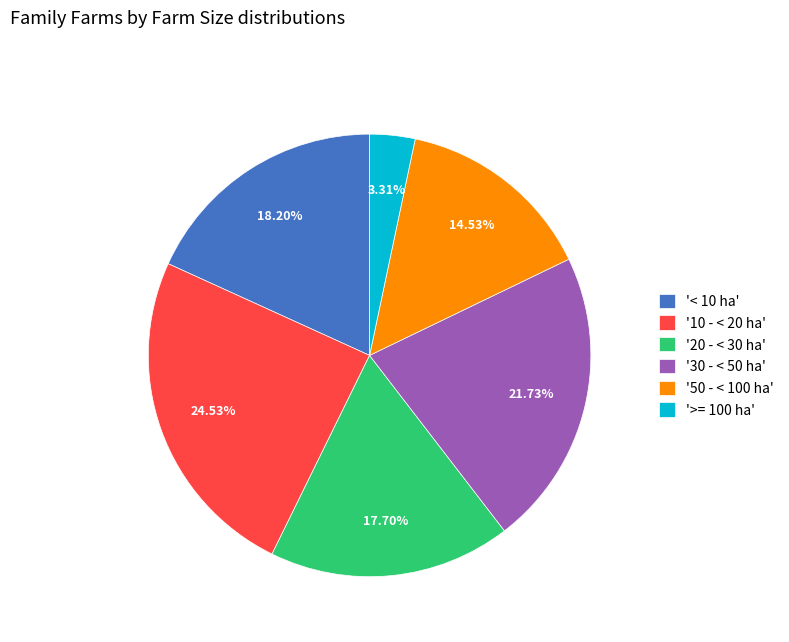

Which category has the smallest portion of the pie?

'>= 100 ha'